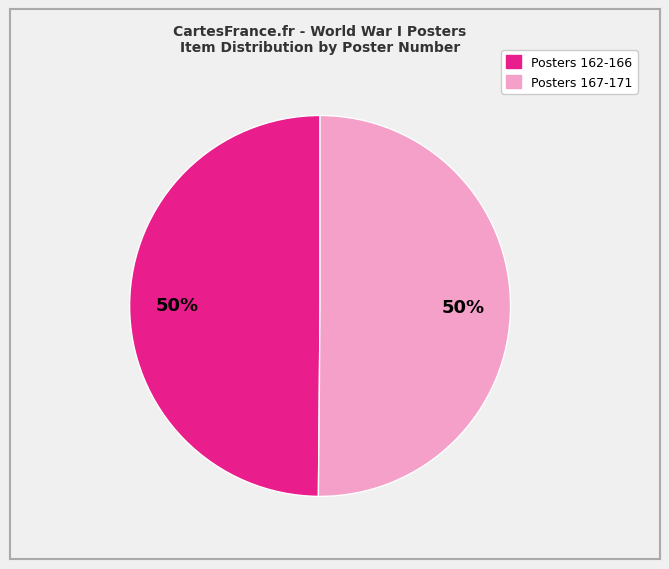

To the nearest percent, what is the average slice percentage?

50%